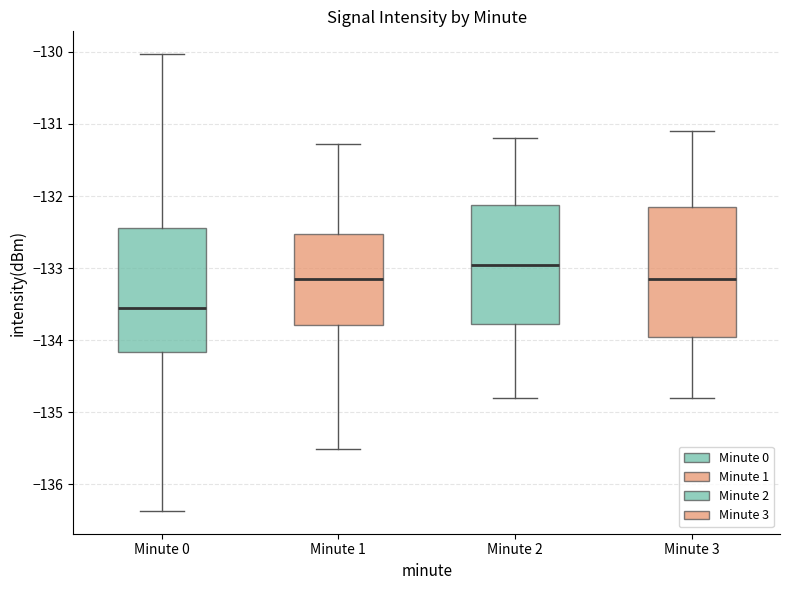

Reading left to right, read every box against the y-axis: the position of its median line, the range the box covers, and the ends of its whiskers. The values are not printed on the chart, so give them approximately, as read against the axis.

Minute 0: median -133.6, box -134.2 to -132.4, whiskers -136.4 to -130.0
Minute 1: median -133.1, box -133.8 to -132.5, whiskers -135.5 to -131.3
Minute 2: median -132.9, box -133.8 to -132.1, whiskers -134.8 to -131.2
Minute 3: median -133.1, box -133.9 to -132.1, whiskers -134.8 to -131.1